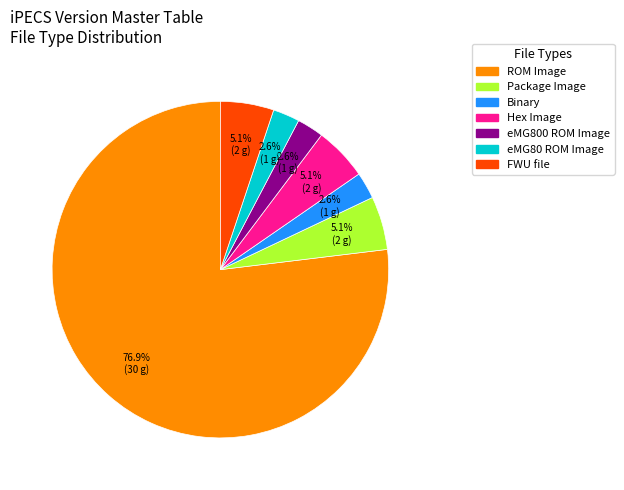

Does any single category account for the majority?

Yes